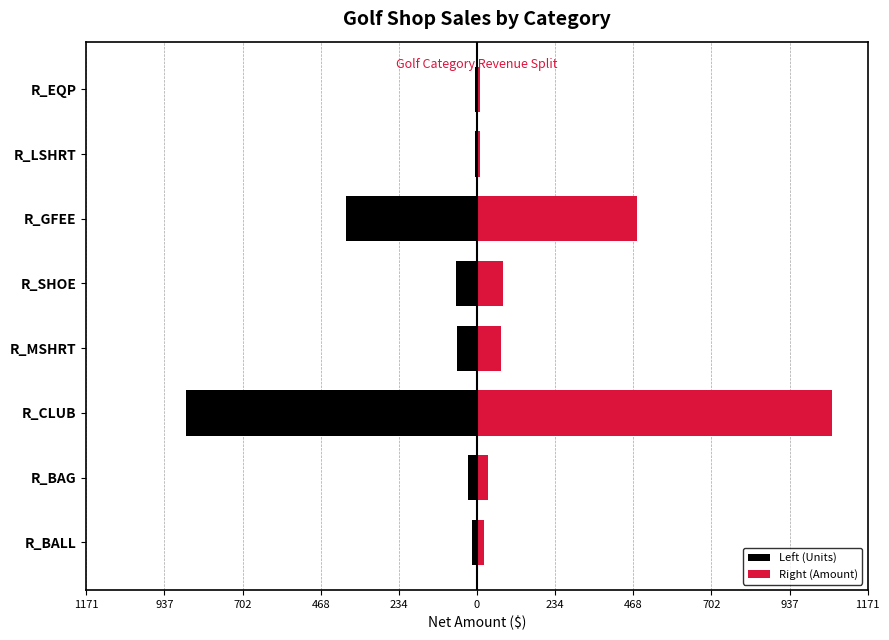

At how many categories does at least one series exceed 339?

2